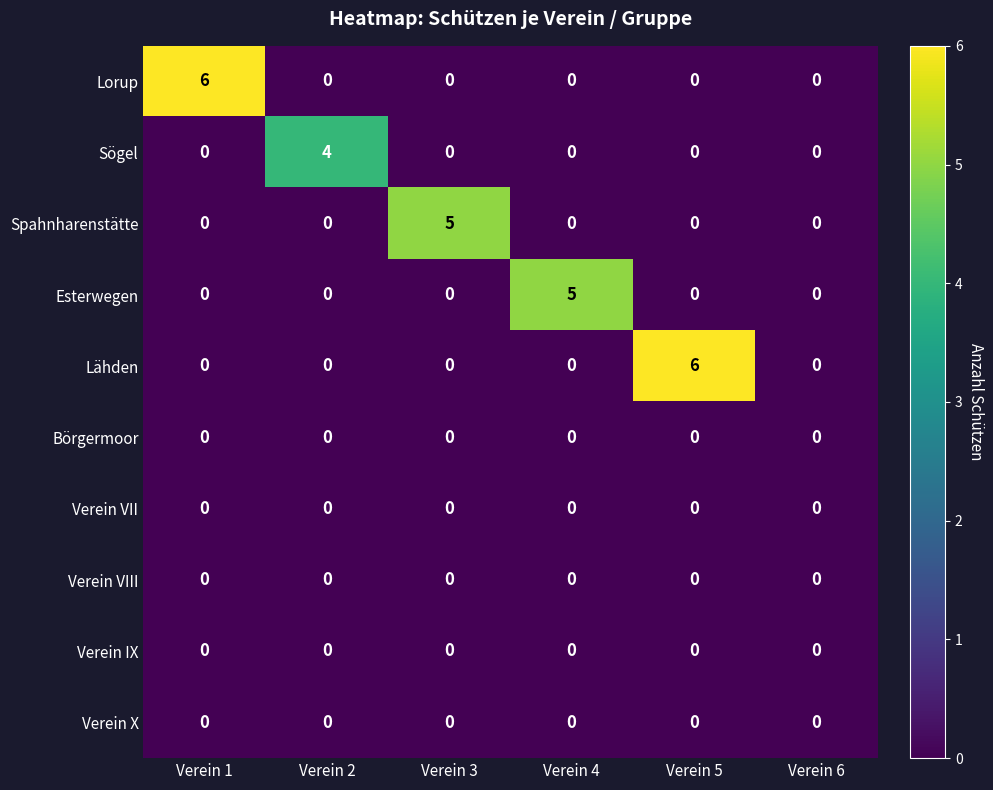

What is the total value across all series at Verein 5?

6